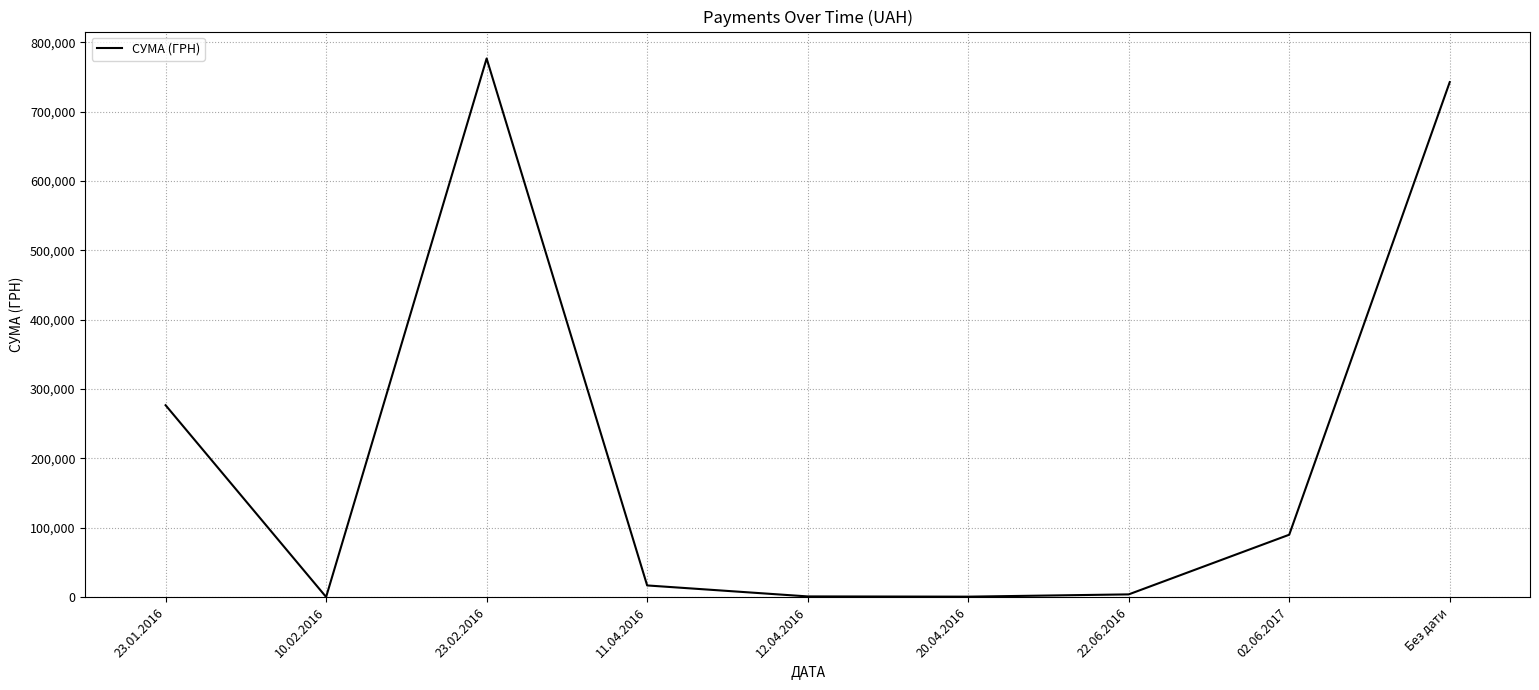

How many series are shown in this chart?

1